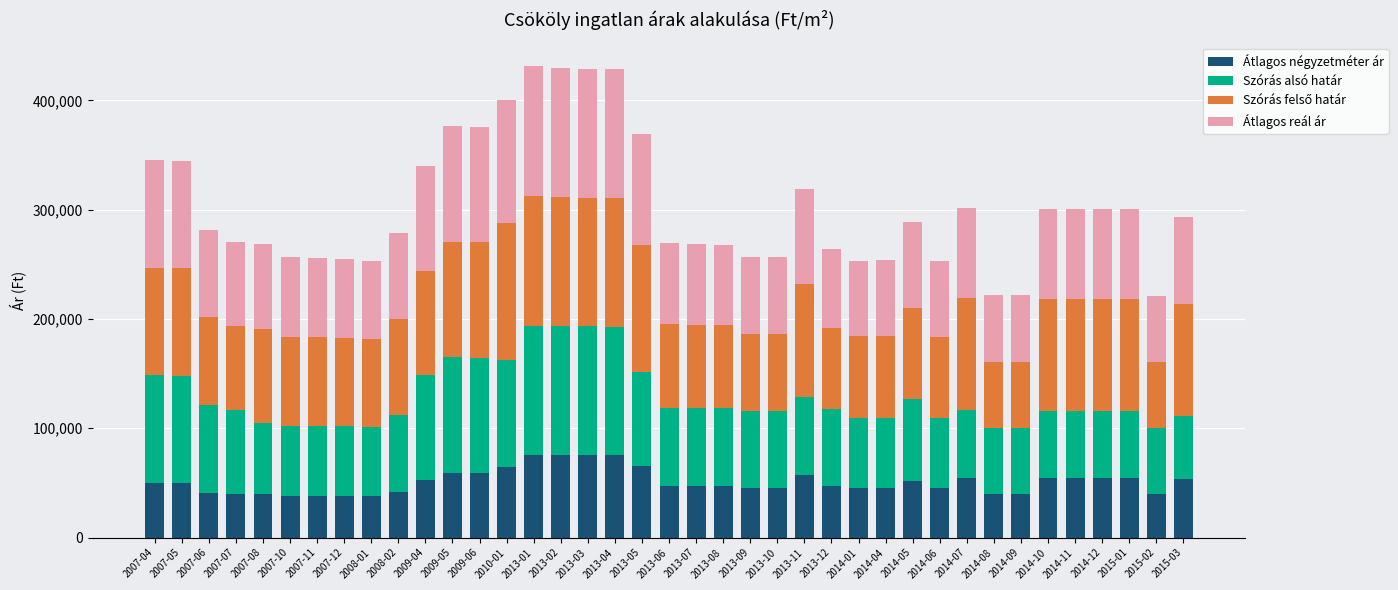

Does the chart contain stacked bars?

Yes